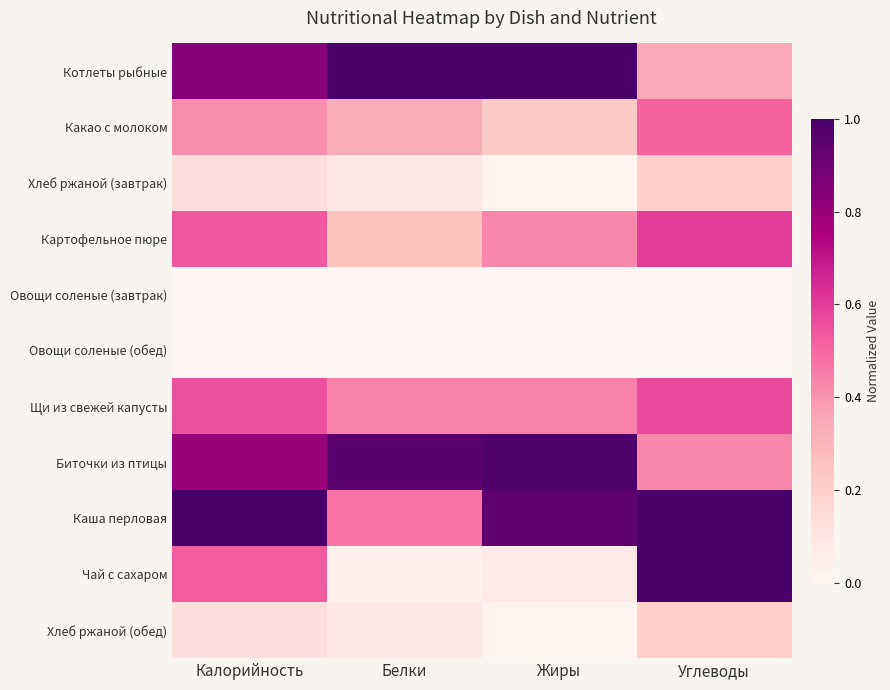

How many data points does each series have?

4